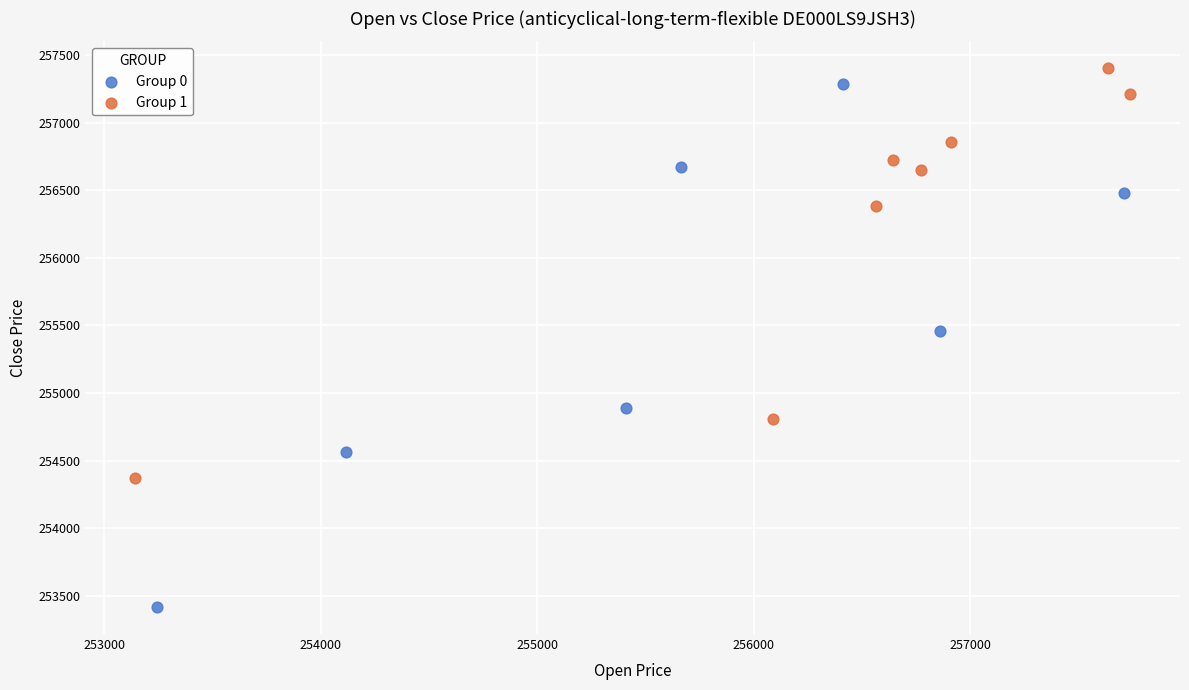

Which series has the largest Y range (max minus min)?

Group 0